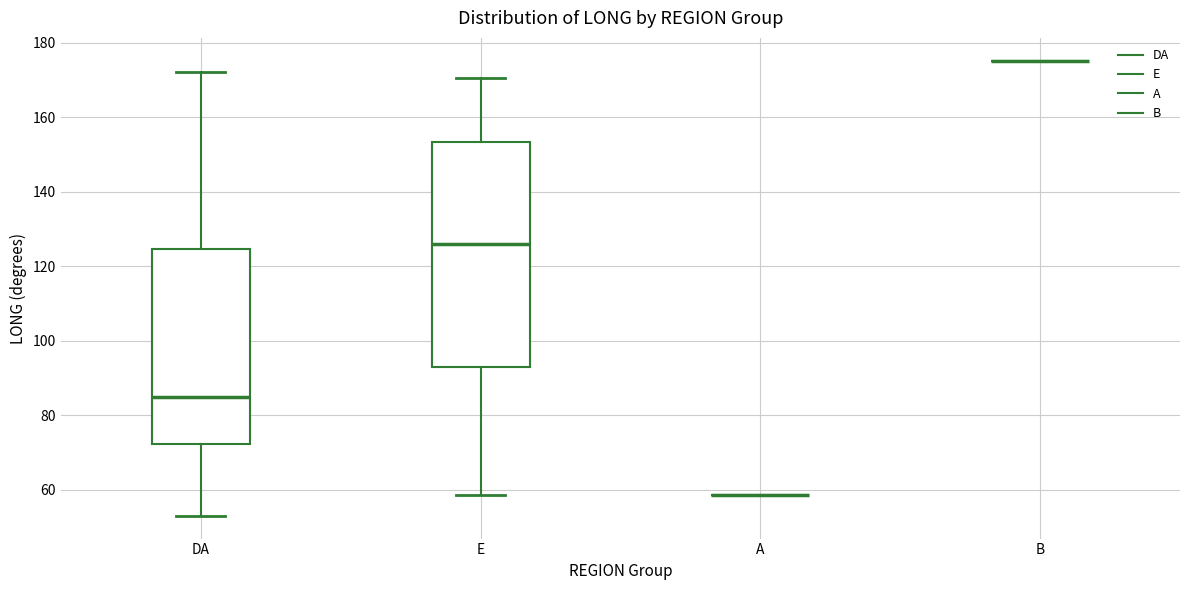

Where does the median line of the box for DA sit on the y-axis? The values are not printed on the chart, so give them approximately, as read against the axis.

84